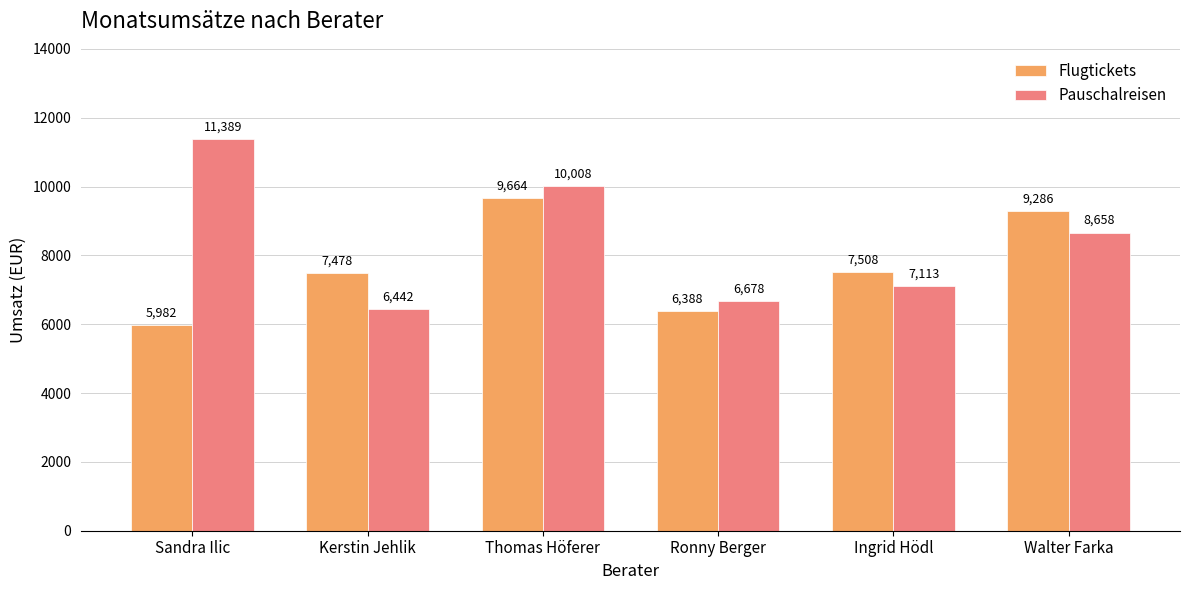

How many values in the Flugtickets series are below 7507?

3